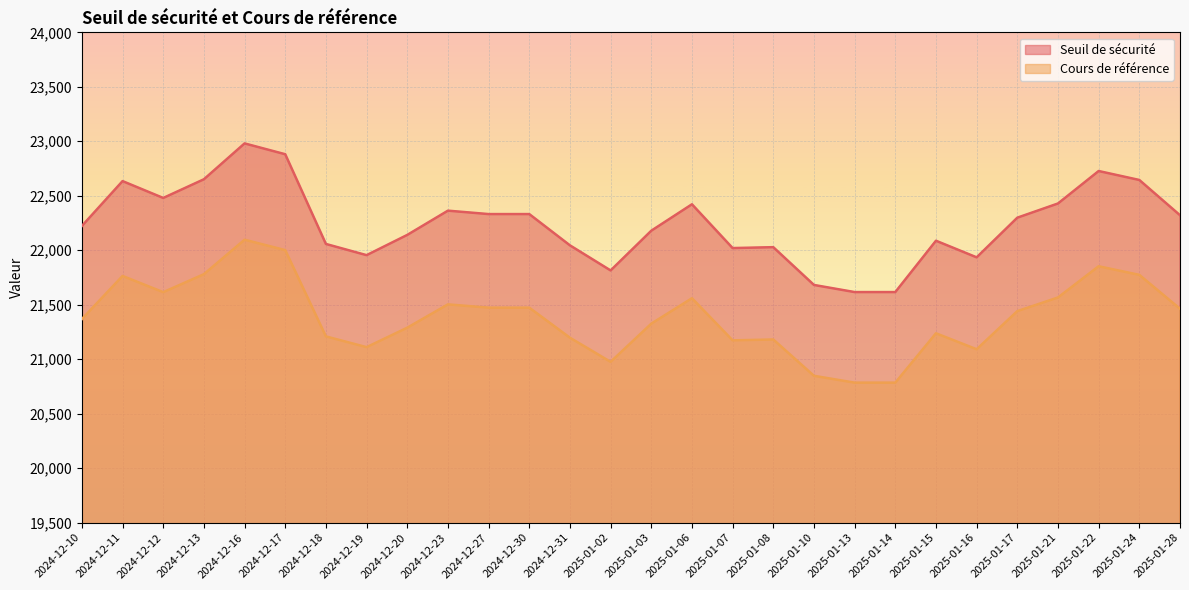

At which category is the sum across all series the highest?

2024-12-16